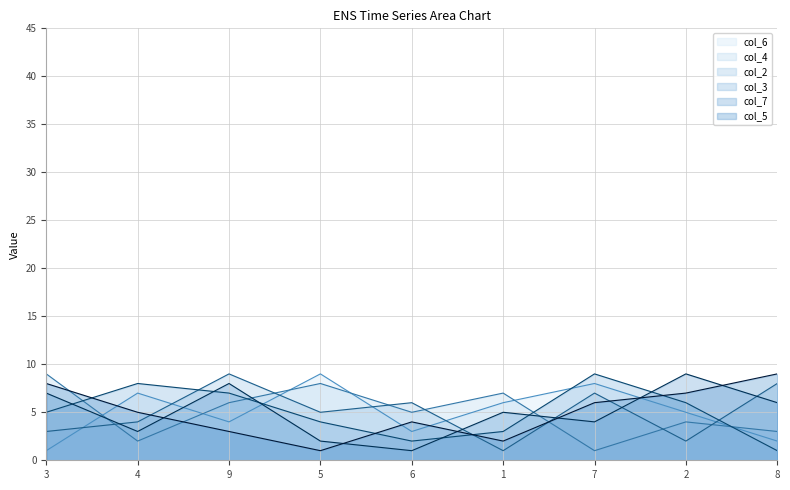

Read the col_5 value at 4.

5